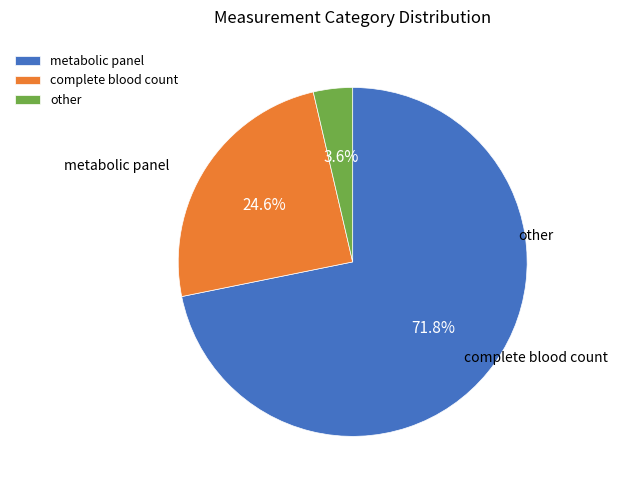

Is there a majority slice in this chart?

Yes